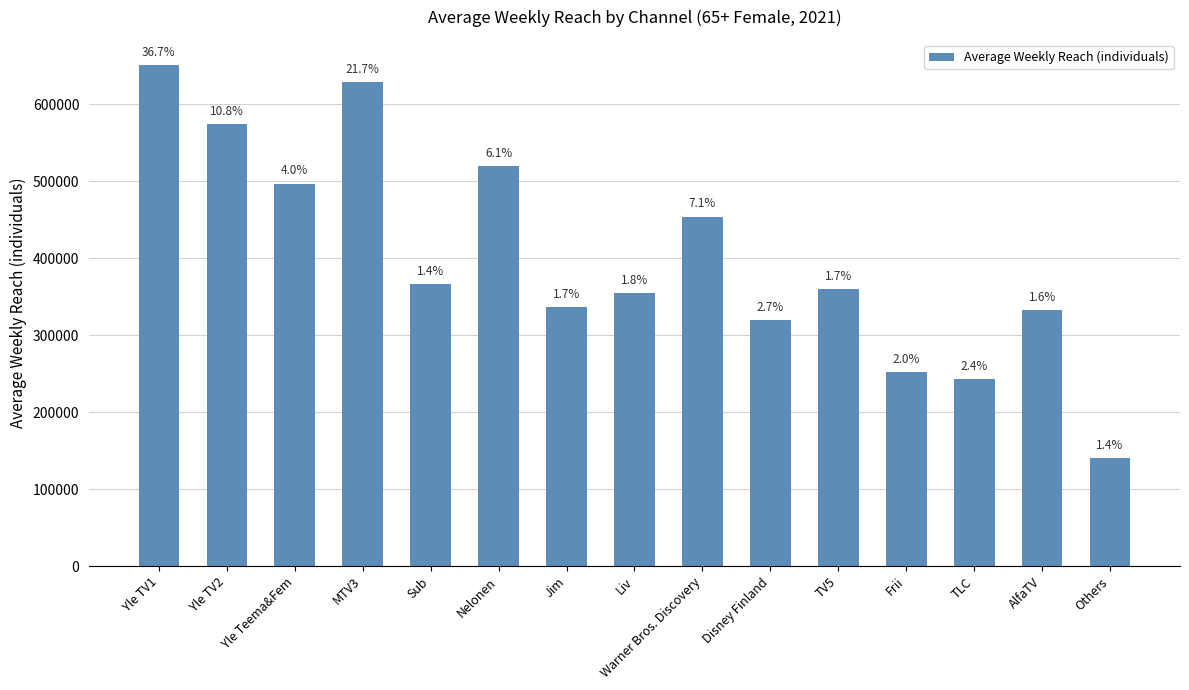

Which label corresponds to the smallest value in the chart?

Others